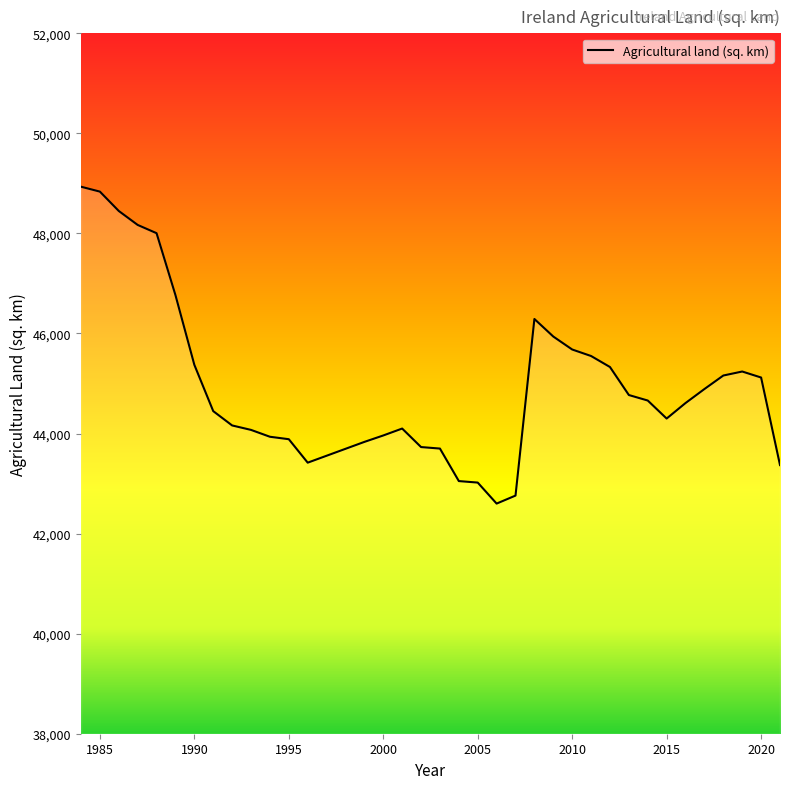

How many categories are shown in the chart?

38